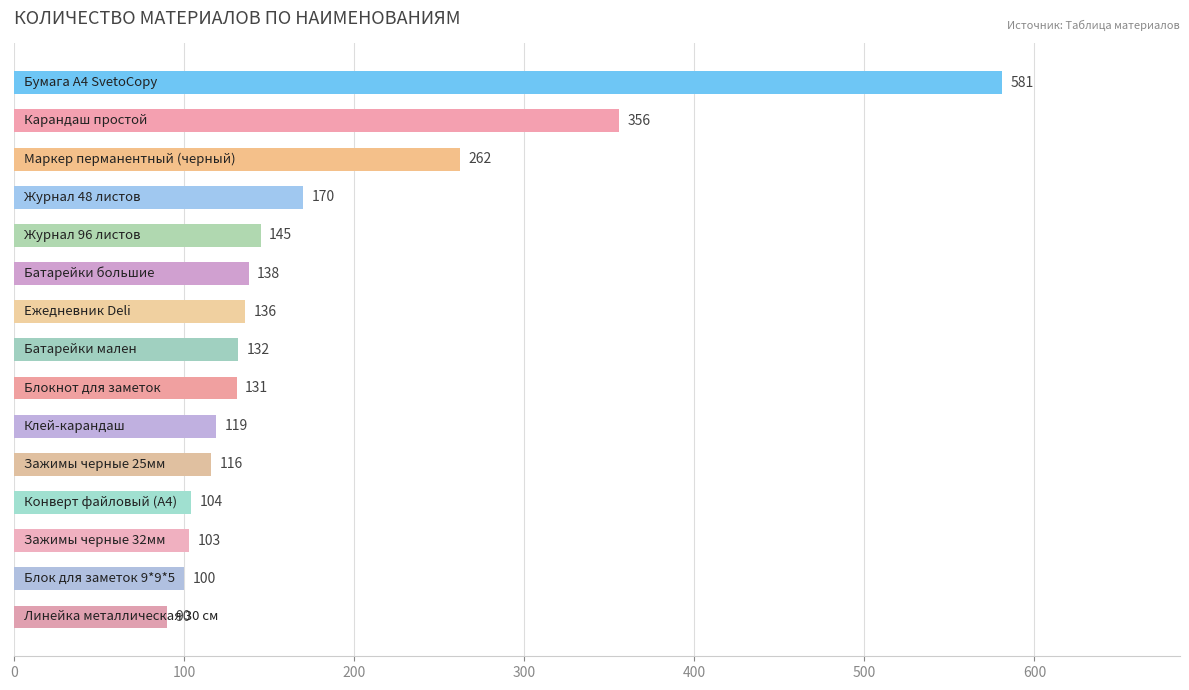

What is the difference between the maximum and second lowest values?

481